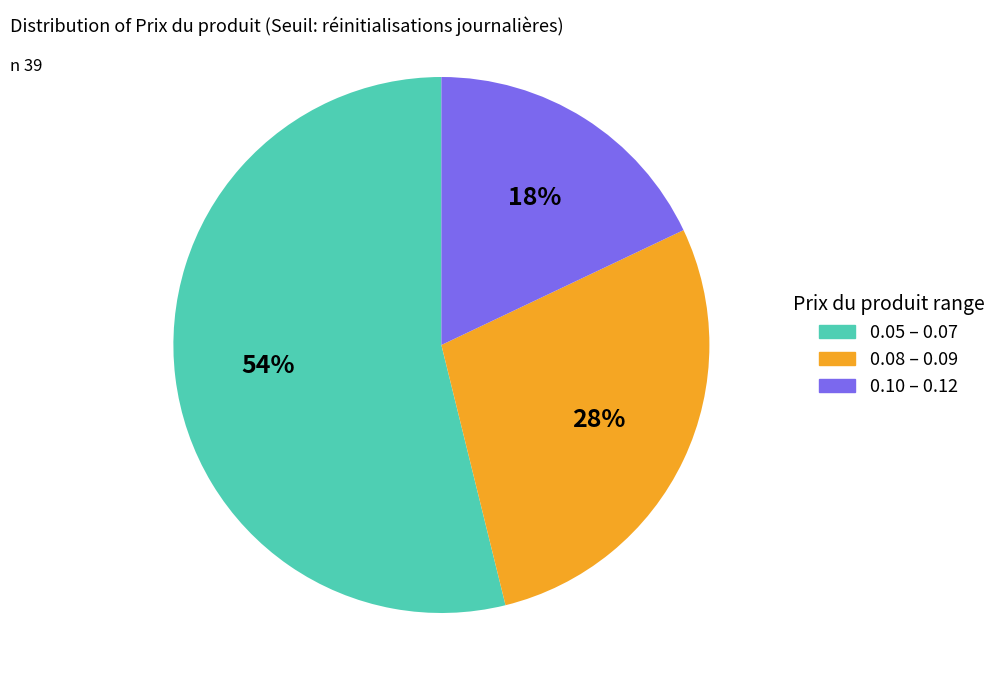

Is there a majority slice in this chart?

Yes